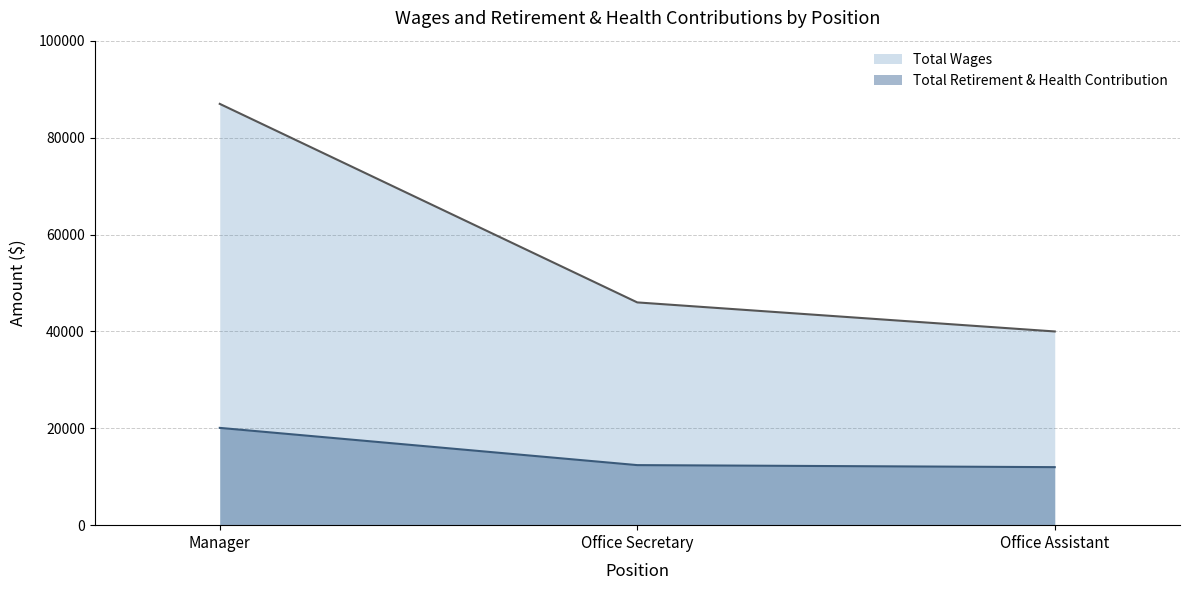

What is the smallest value displayed?

11980